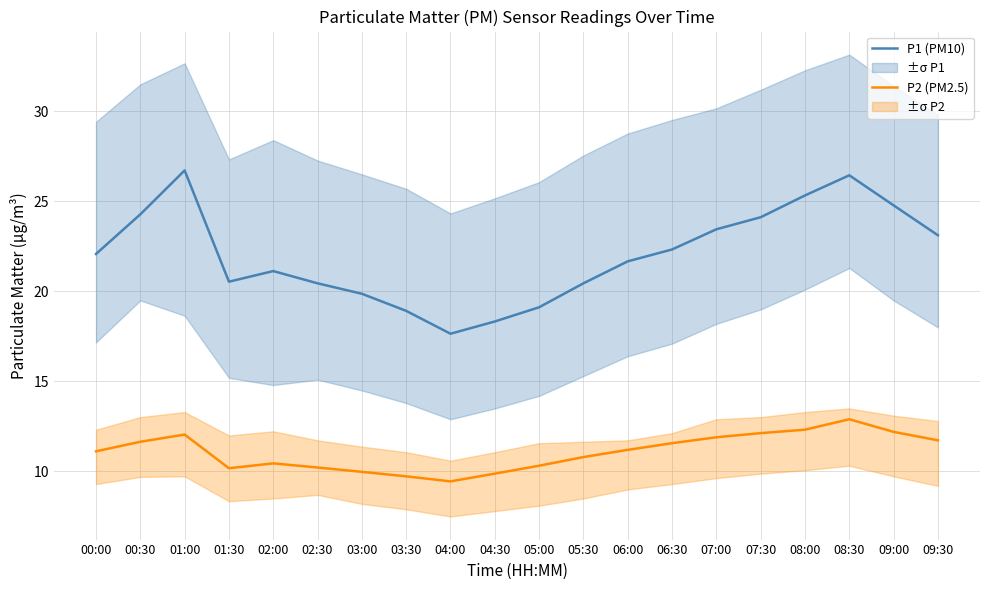

At how many categories does at least one series exceed 13?

20